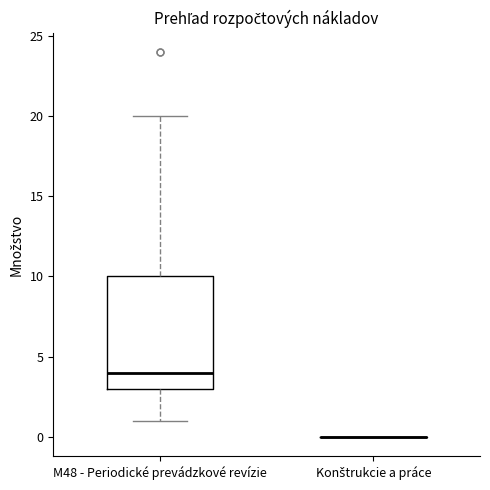

Reading left to right, read every box against the y-axis: the position of its median line, the range the box covers, and the ends of its whiskers. The values are not printed on the chart, so give them approximately, as read against the axis.

M48 - Periodické prevádzkové revízie: median 4, box 3 to 10, whiskers 1 to 20
Konštrukcie a práce: box collapsed to a line at 0, whiskers 0 to 0